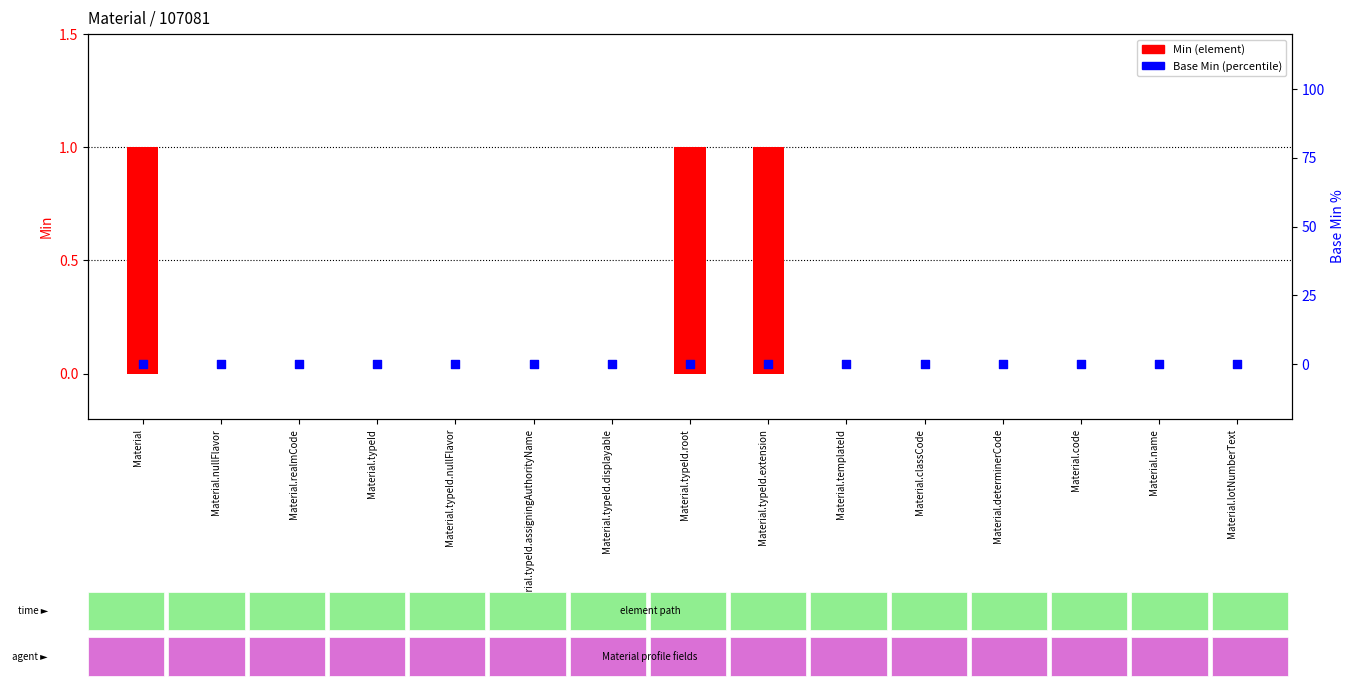

At how many categories does at least one series exceed 0?

3